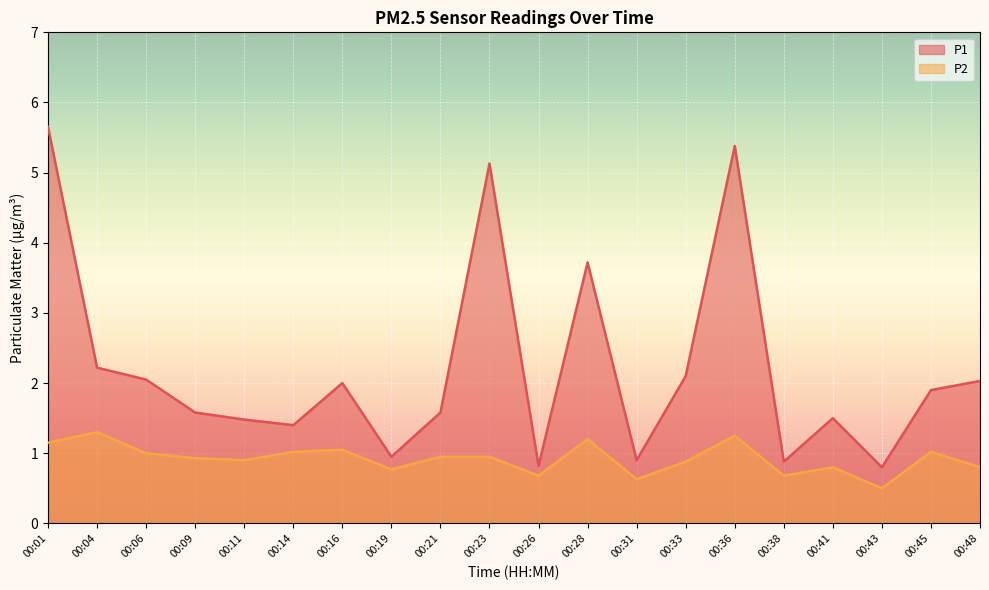

Reading left to right, extract all data points from this chart.

P1: 5.7	2.2	2.0	1.6	1.5	1.4	2.0	0.9	1.6	5.1	0.8	3.7	0.9	2.1	5.4	0.9	1.5	0.8	1.9	2.0
P2: 1.1	1.3	1.0	0.9	0.9	1.0	1.1	0.8	0.9	0.9	0.7	1.2	0.6	0.9	1.2	0.7	0.8	0.5	1.0	0.8